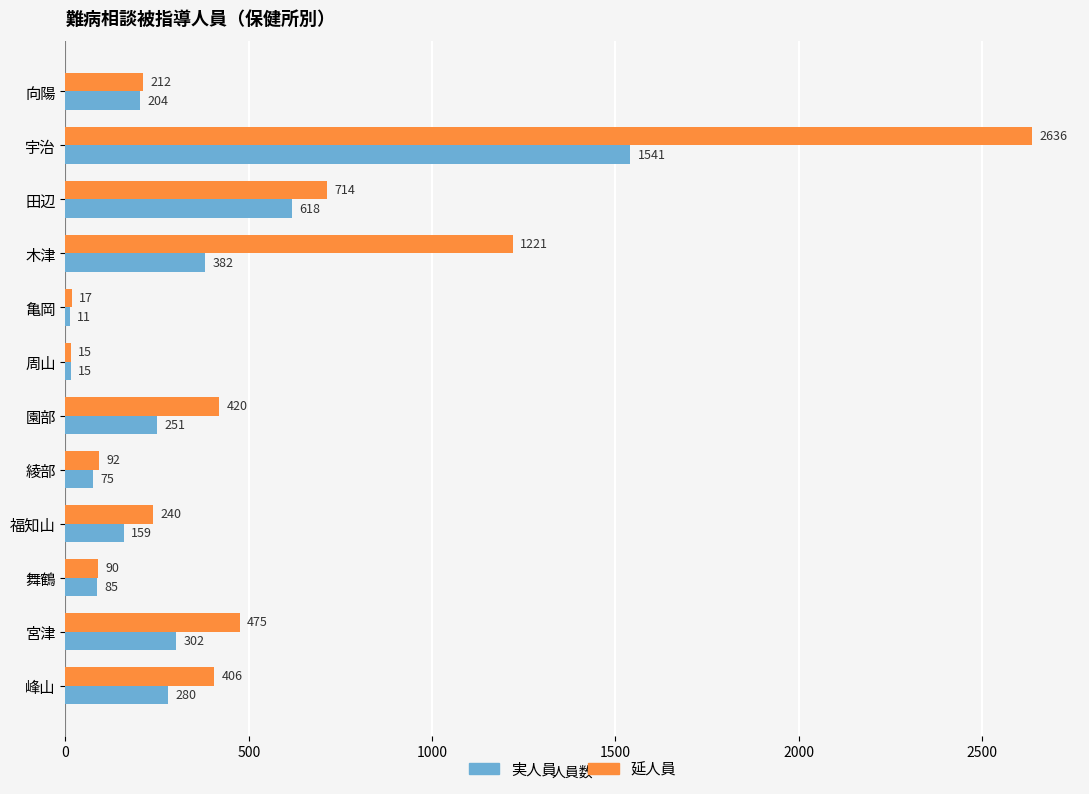

What is the sum of all 延人員 values?

6538